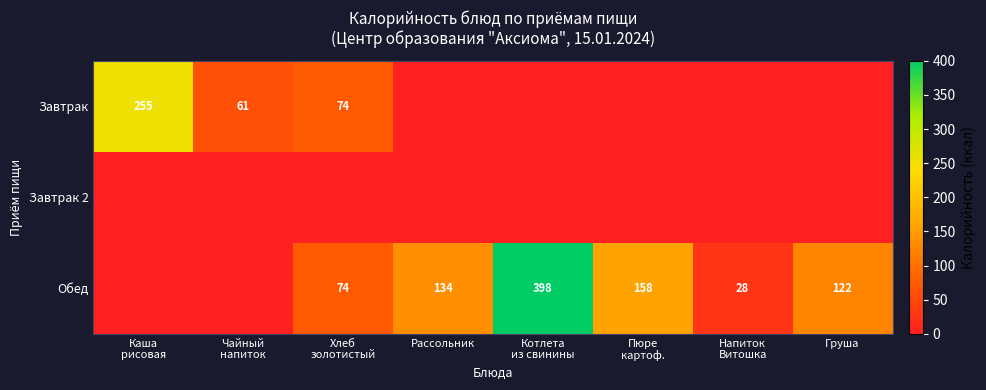

Is it true that Обед equals 61 at Рассольник?

False